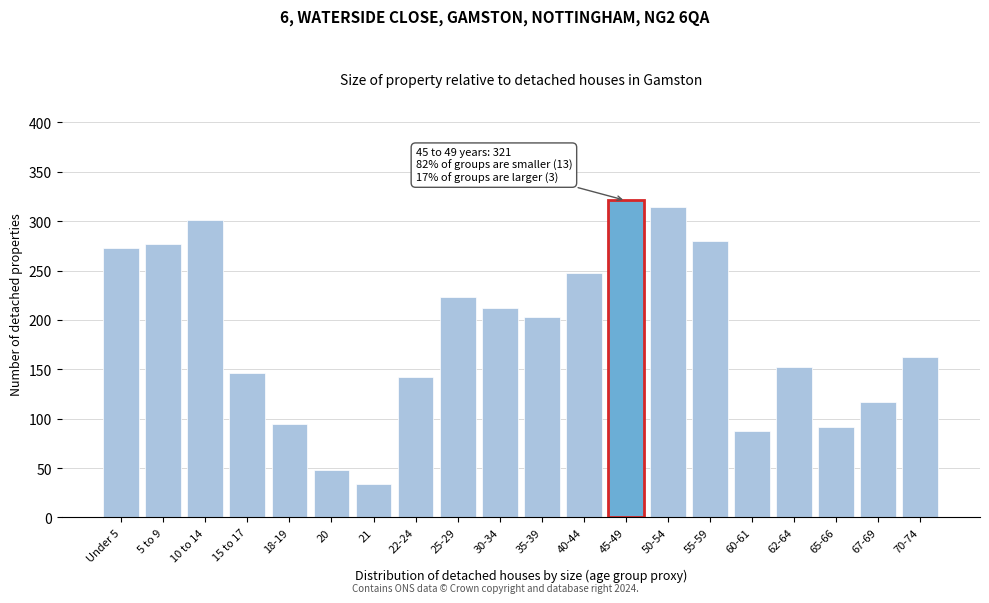

Reading left to right, list all the values displayed in this chart.

273	277	301	146	95	48	34	142	223	212	203	248	321	314	280	88	152	92	117	163